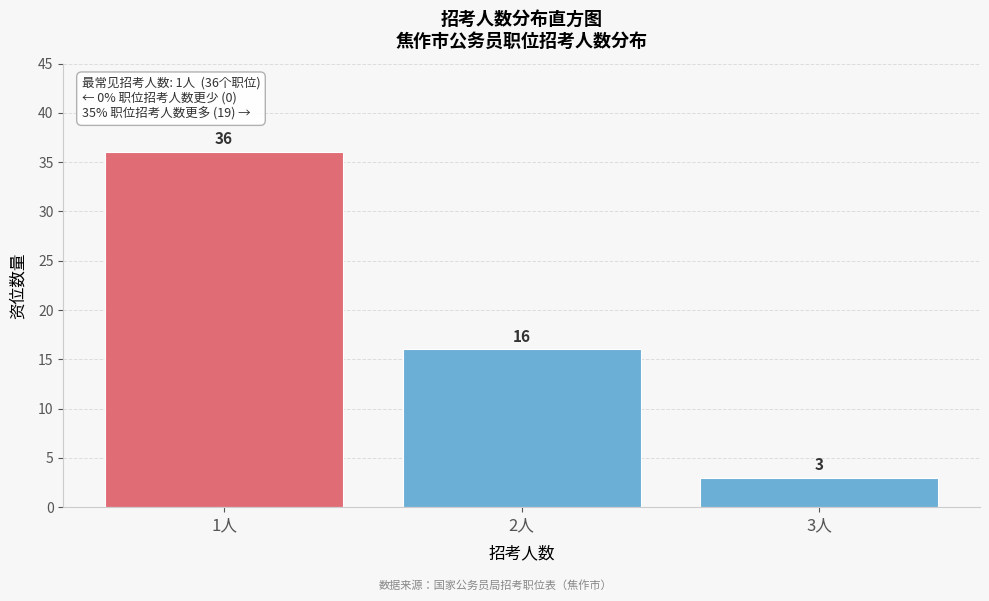

Reading right to left, list all the values displayed in this chart.

3人=3	2人=16	1人=36